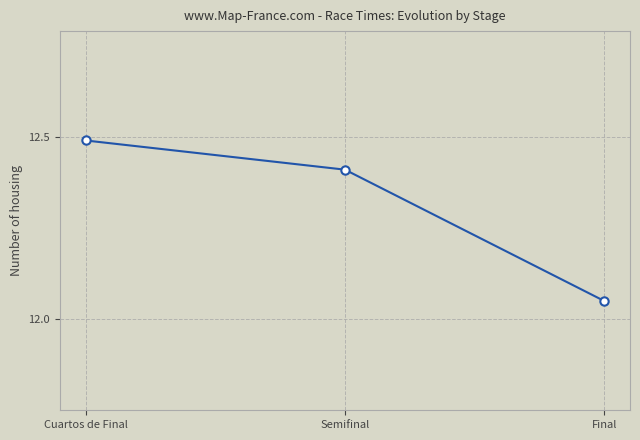

How many lines are shown in the chart?

1